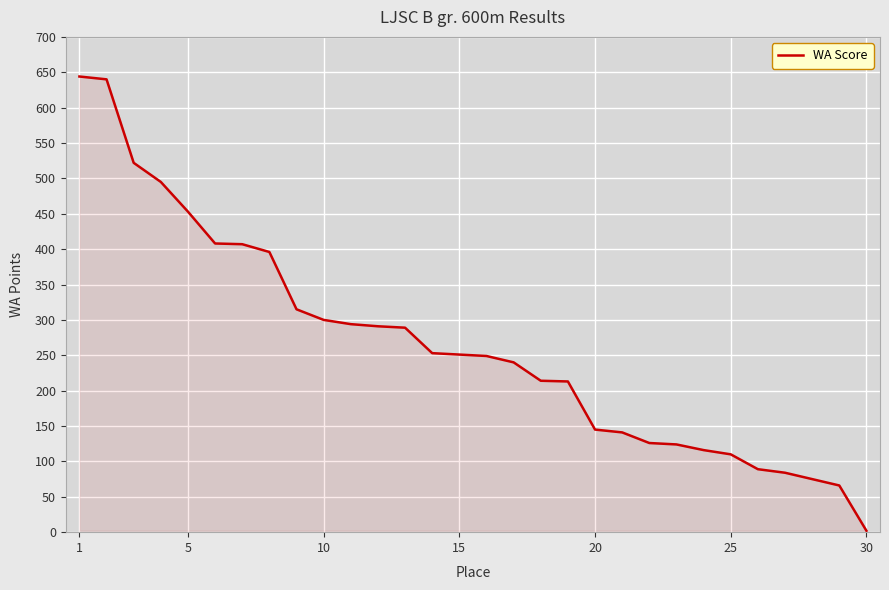

What is the greatest value displayed?

644